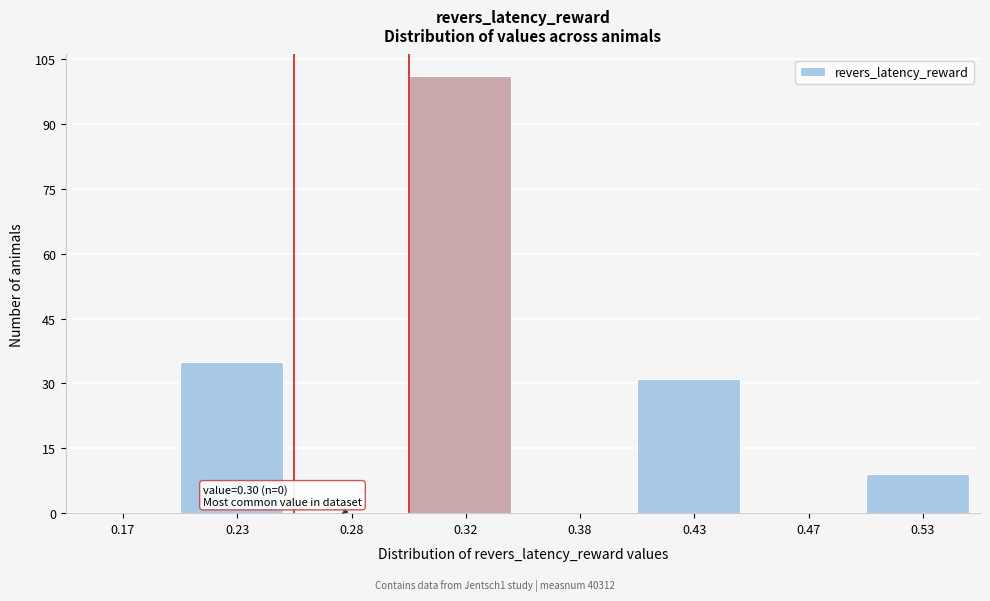

Reading left to right, transcribe all the data shown in this chart.

0.17=0	0.23=35	0.28=0	0.32=101	0.38=0	0.43=31	0.47=0	0.53=9